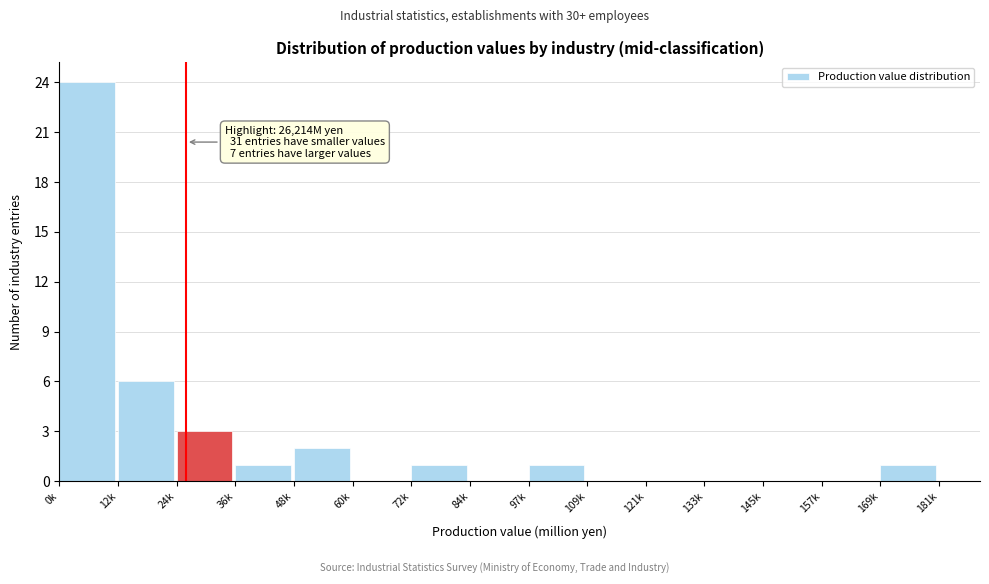

Reading left to right, what are all the values shown in this chart?

0k=24	12k=6	24k=3	36k=1	48k=2	60k=0	72k=1	84k=0	97k=1	109k=0	121k=0	133k=0	145k=0	157k=0	169k=1